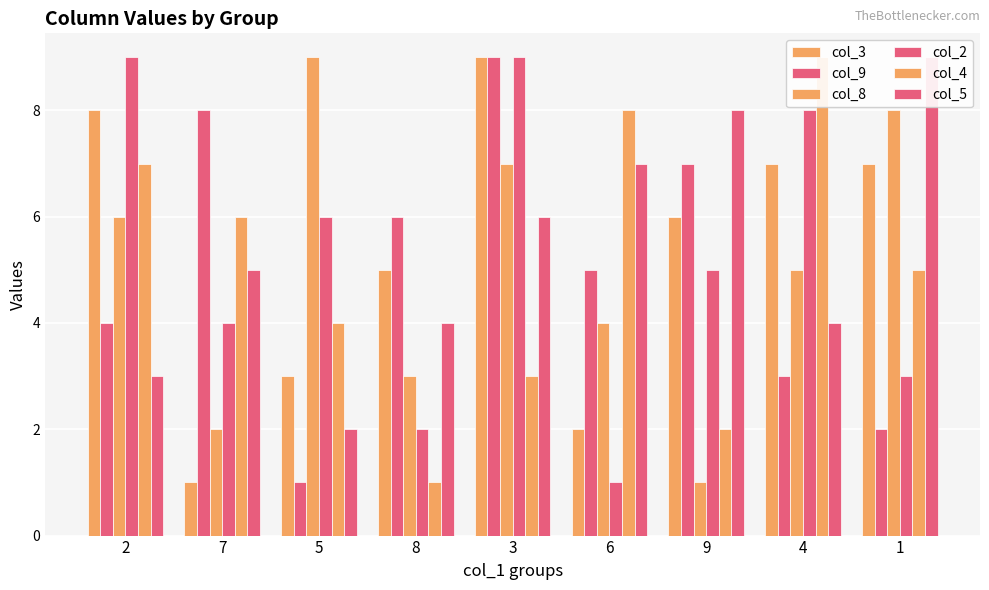

Reading left to right, extract all data points from this chart.

col_3: 8	1	3	5	9	2	6	7	7
col_9: 4	8	1	6	9	5	7	3	2
col_8: 6	2	9	3	7	4	1	5	8
col_2: 9	4	6	2	9	1	5	8	3
col_4: 7	6	4	1	3	8	2	9	5
col_5: 3	5	2	4	6	7	8	4	9